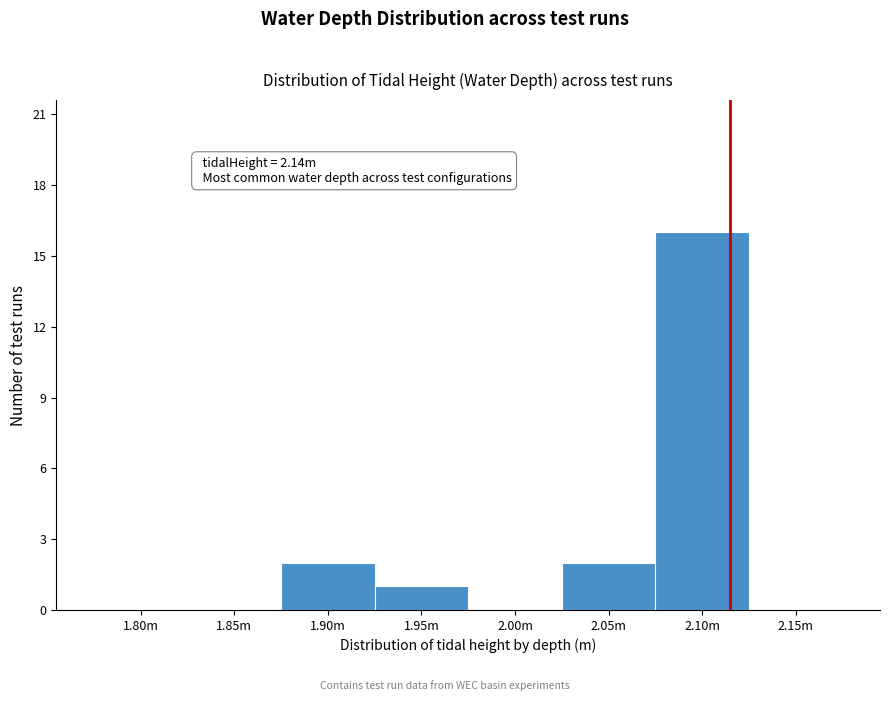

Reading left to right, list all the values displayed in this chart.

1.80m=0	1.85m=0	1.90m=2	1.95m=1	2.00m=0	2.05m=2	2.10m=16	2.15m=0